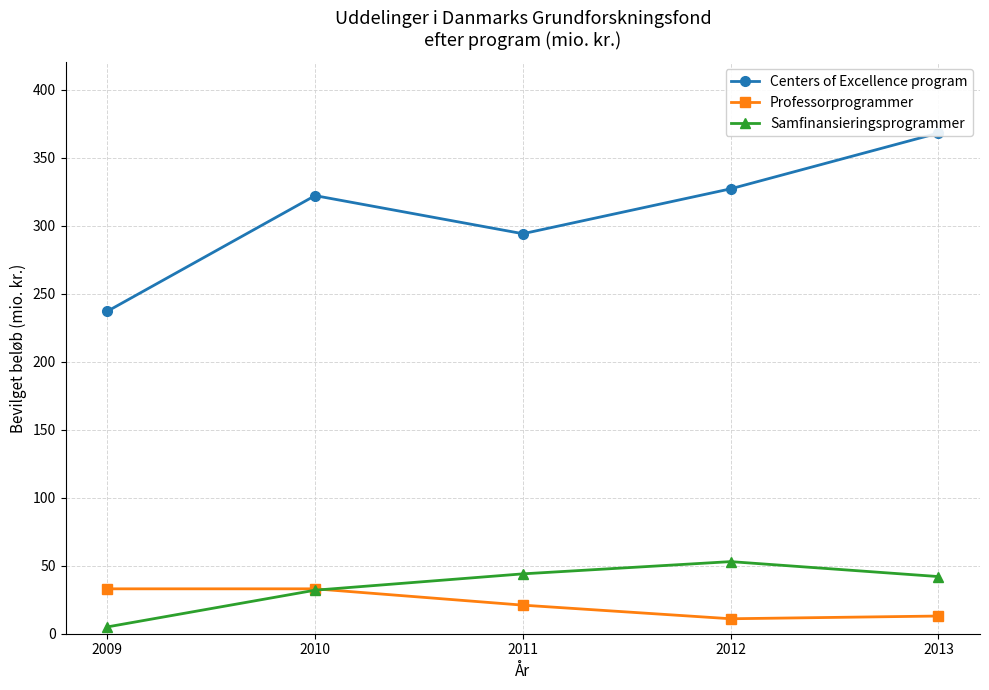

What is the maximum value shown in the chart?

368